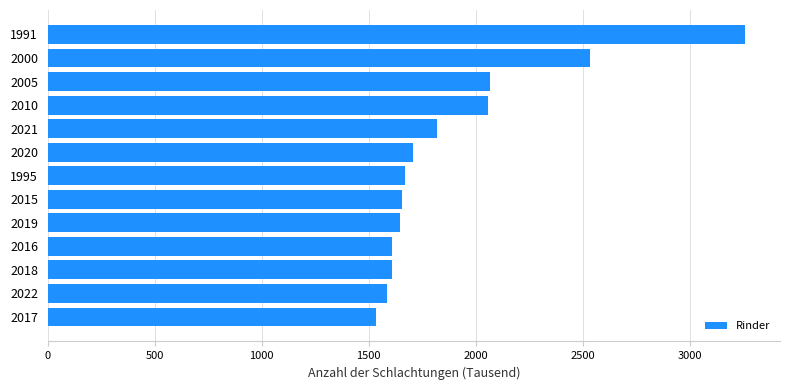

Between 2015 and 2017, which is larger?

2015